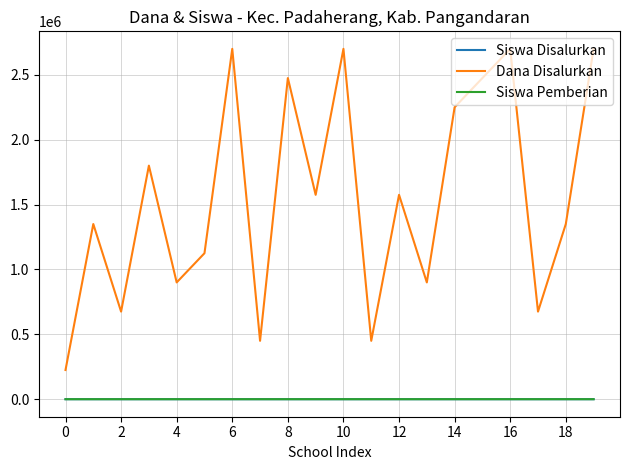

Does the chart display data point markers on the line(s)?

No